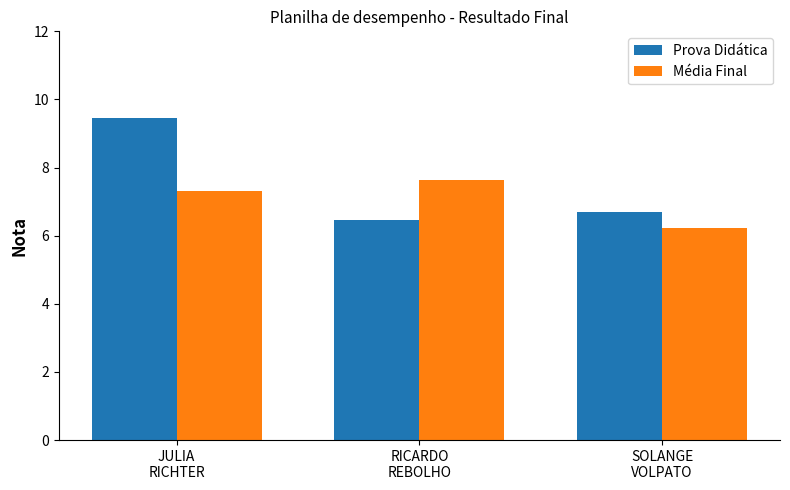

Which category has the lowest value in the Prova Didática series?

RICARDO
REBOLHO